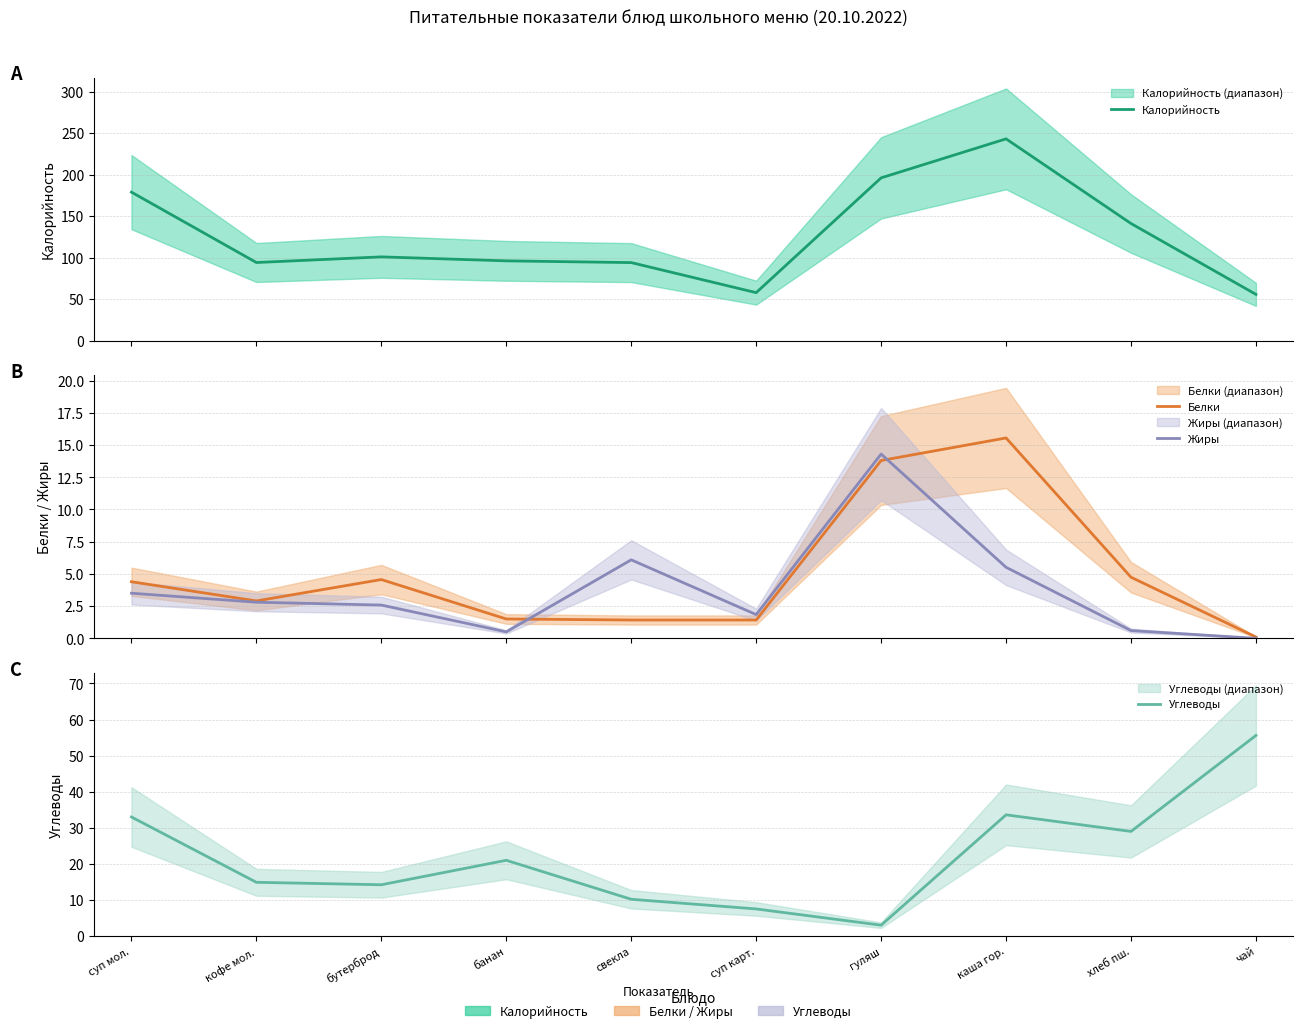

What is the spread (max minus min) of values at суп мол.?

175.3